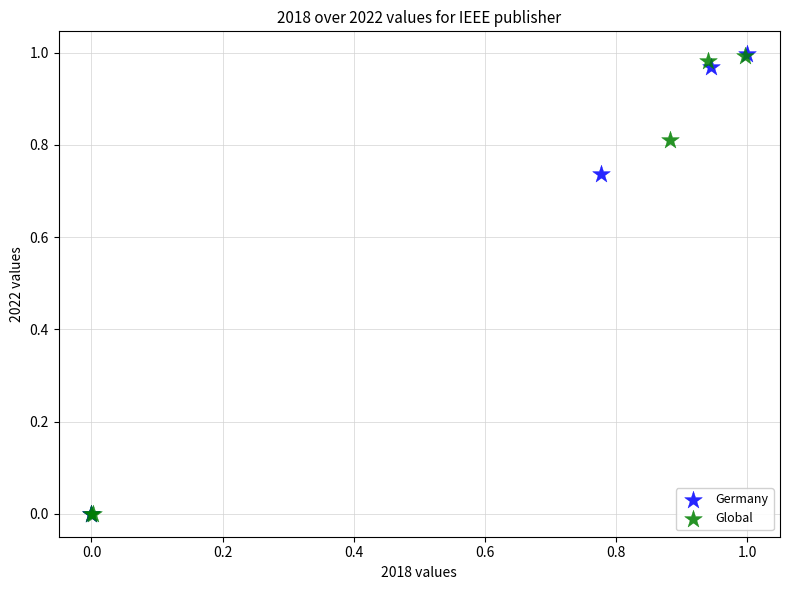

What are all the series names shown in the legend?

Germany, Global